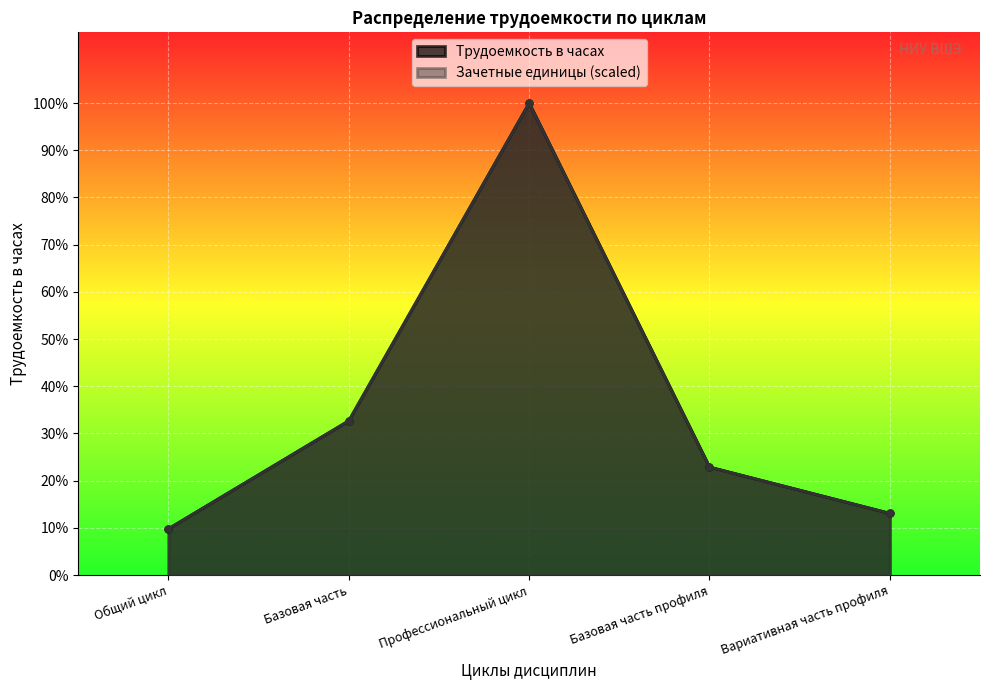

True or false: Трудоемкость в часах has a value of 760 at Вариативная часть профиля.

True